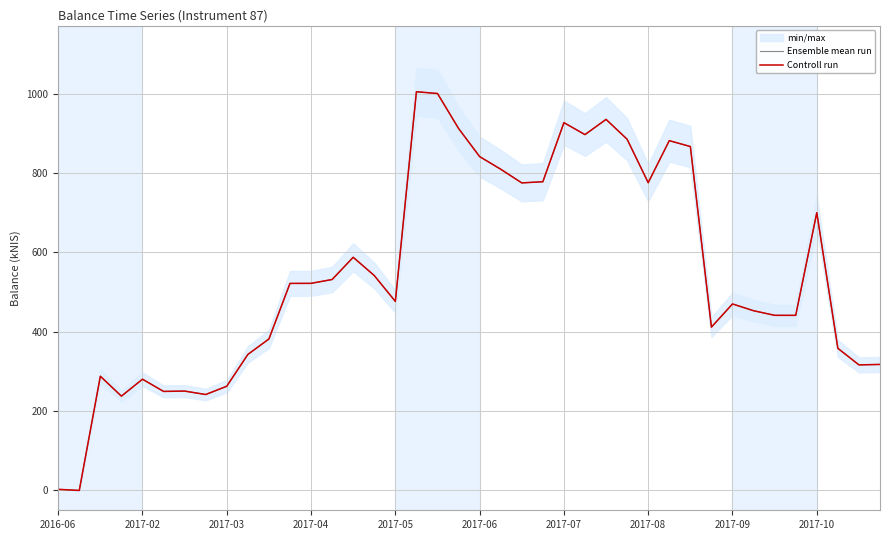

How many lines are shown in the chart?

2